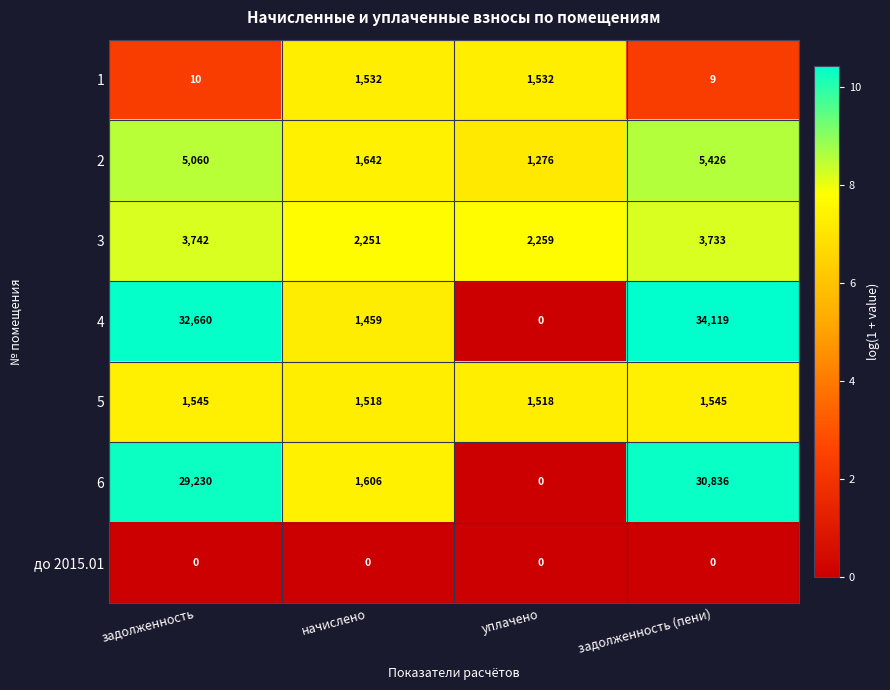

Which category has the highest value across all series?

задолженность (пени)